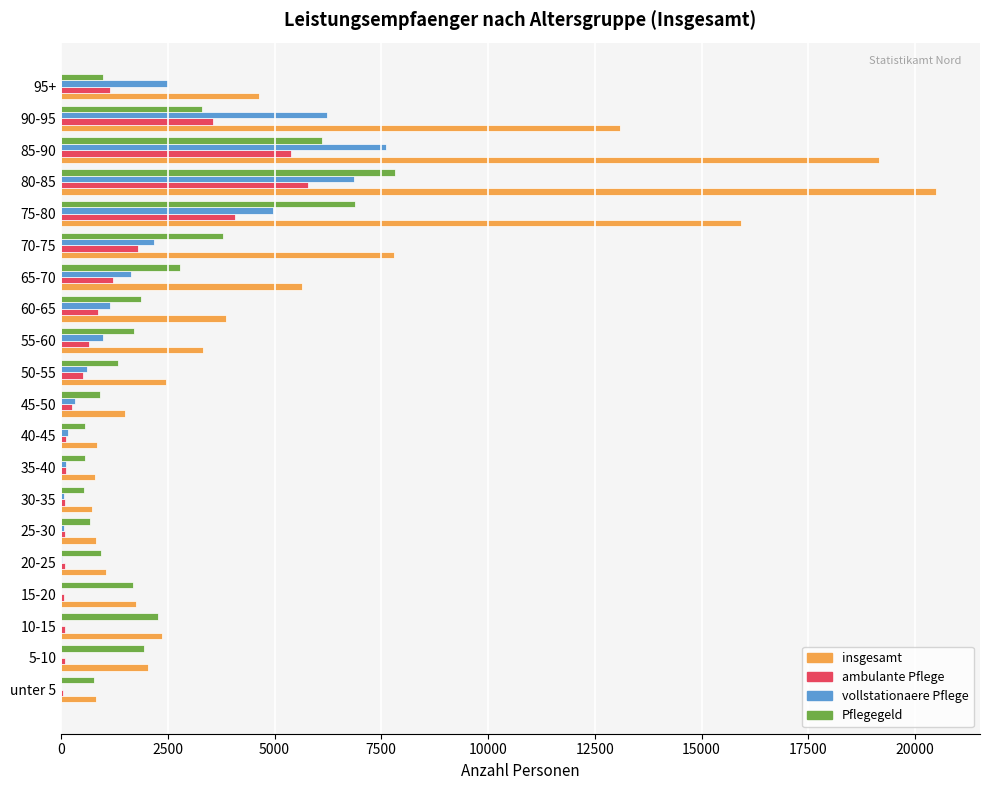

What is the sum of all Pflegegeld values?

47450